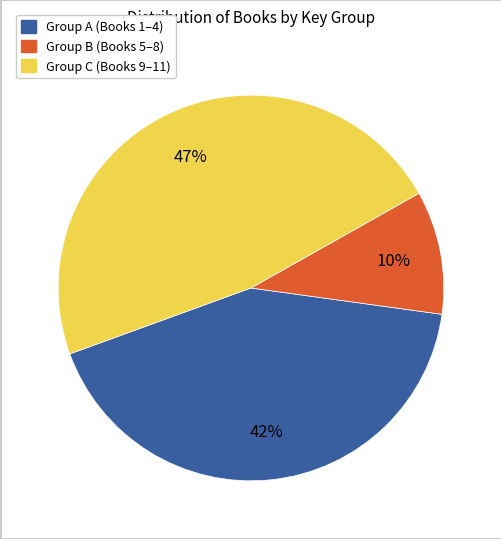

To the nearest percent, what is the average slice percentage?

33%